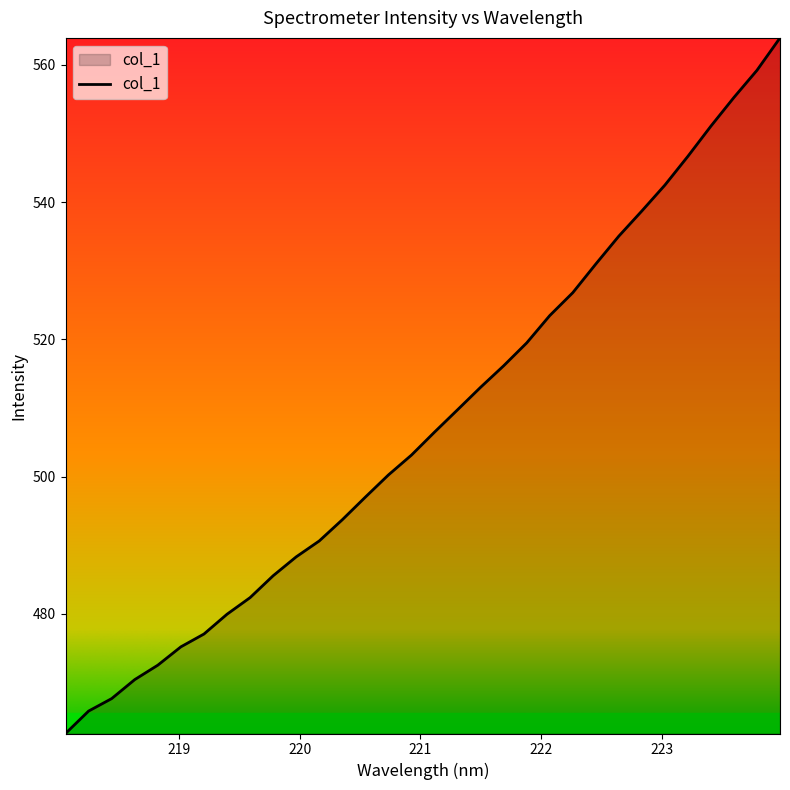

How many lines are shown in the chart?

1